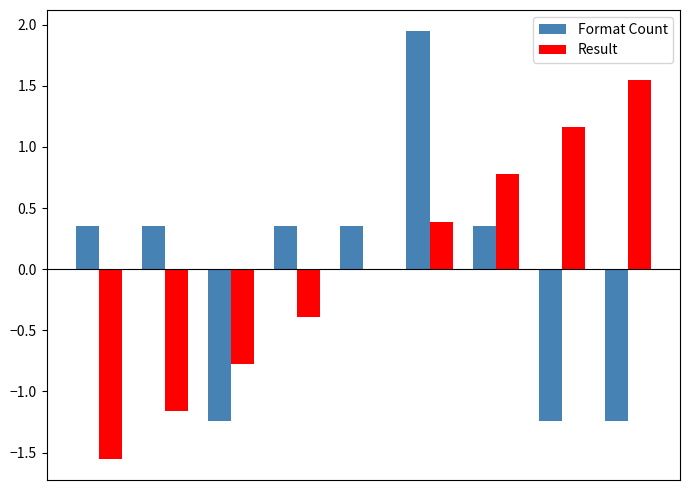

What is the smallest value displayed?

-1.5